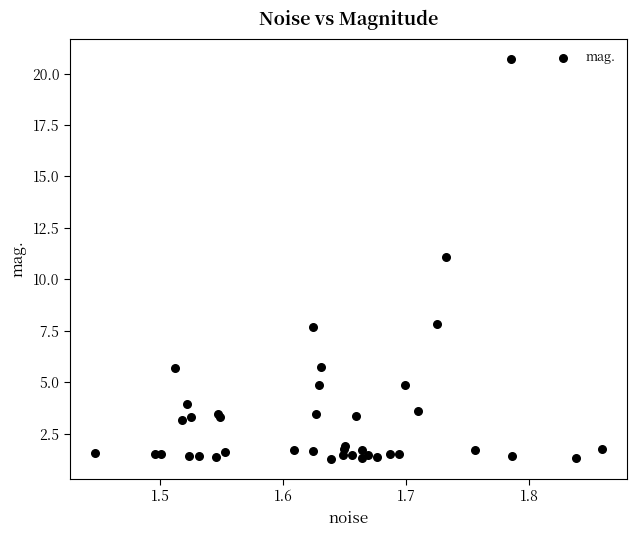

What Y value in the scatter plot is closest to 10?

11.1